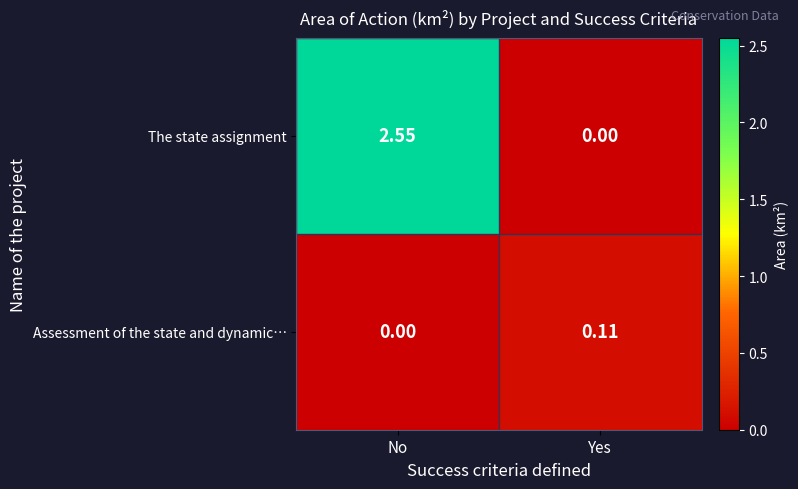

Which label corresponds to the largest value in the chart?

No